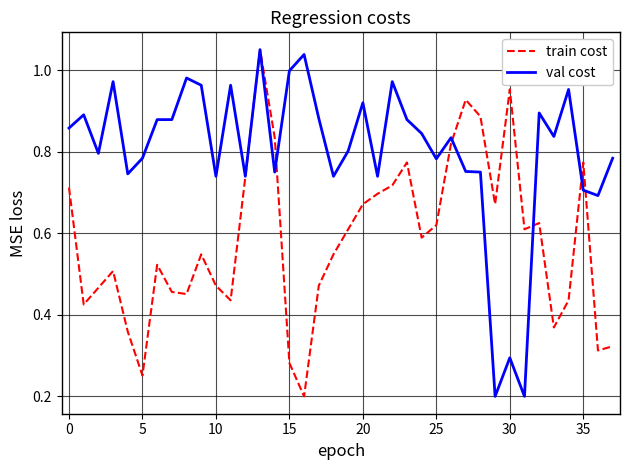

List the series in order of their overall mean, highest first.

val cost, train cost